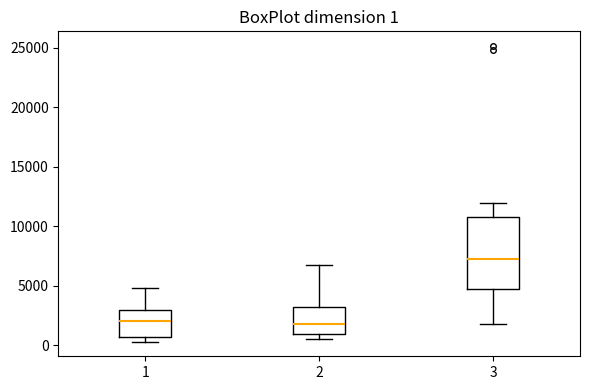

Which box has the highest median line?

3